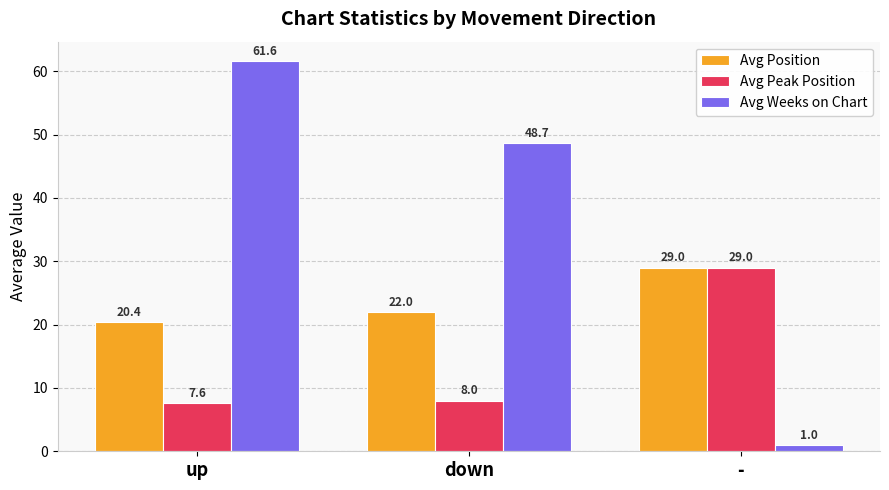

What is the sum of the Avg Position values at down and -?

51.0